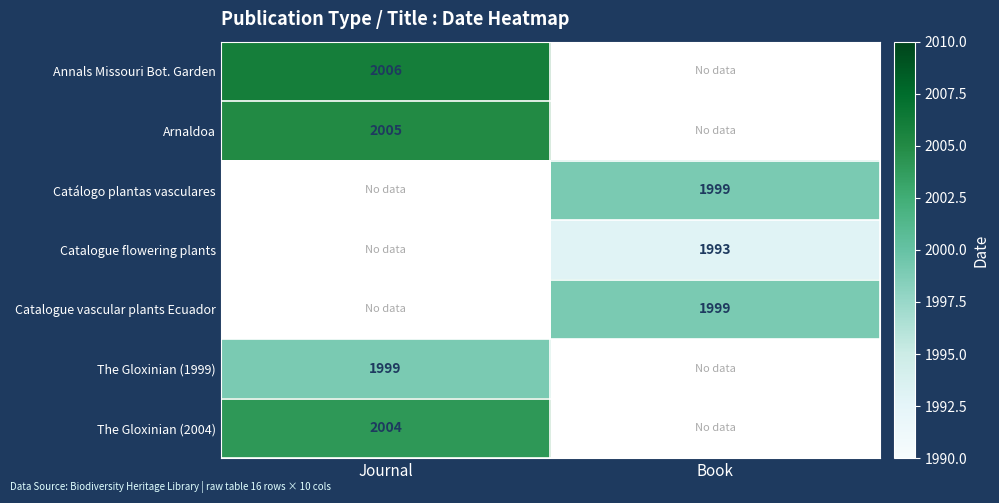

The Catalogue vascular plants Ecuador series shows 928 at Book. True or false?

False